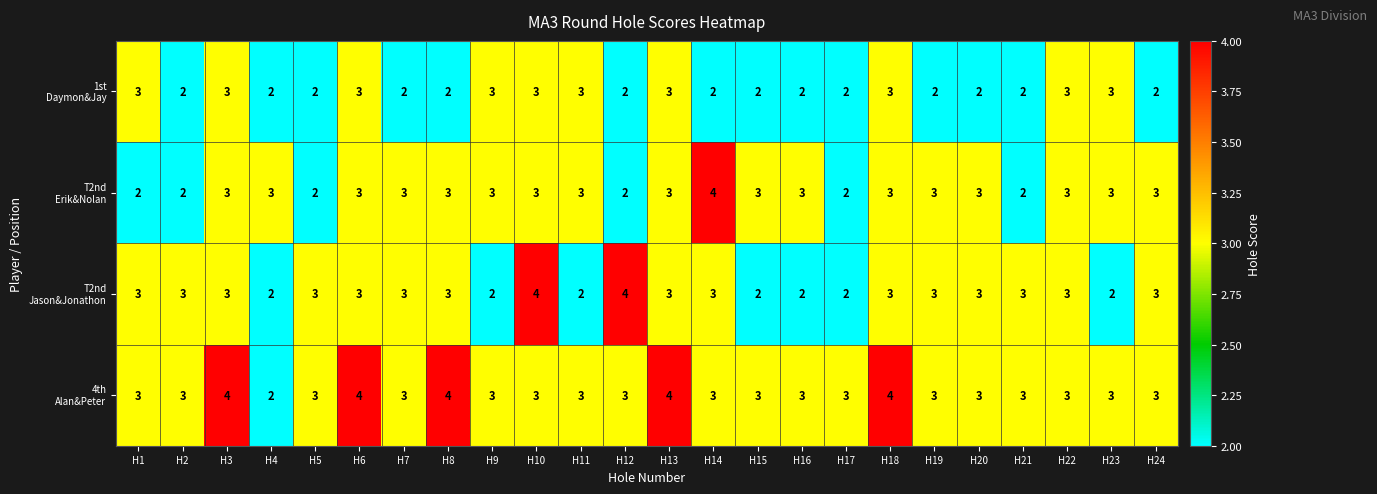

What is the maximum value shown in the chart?

4